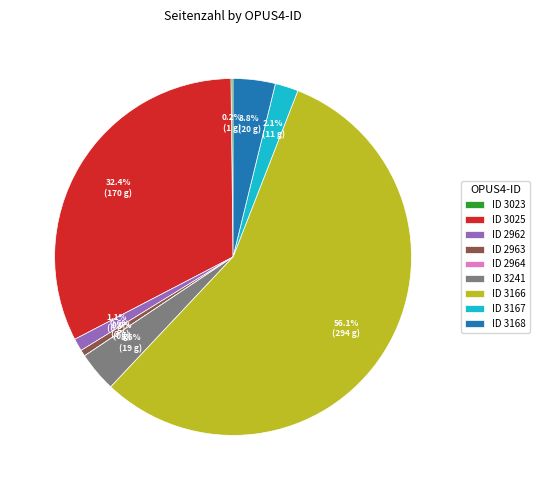

Count the number of slices in the pie.

9